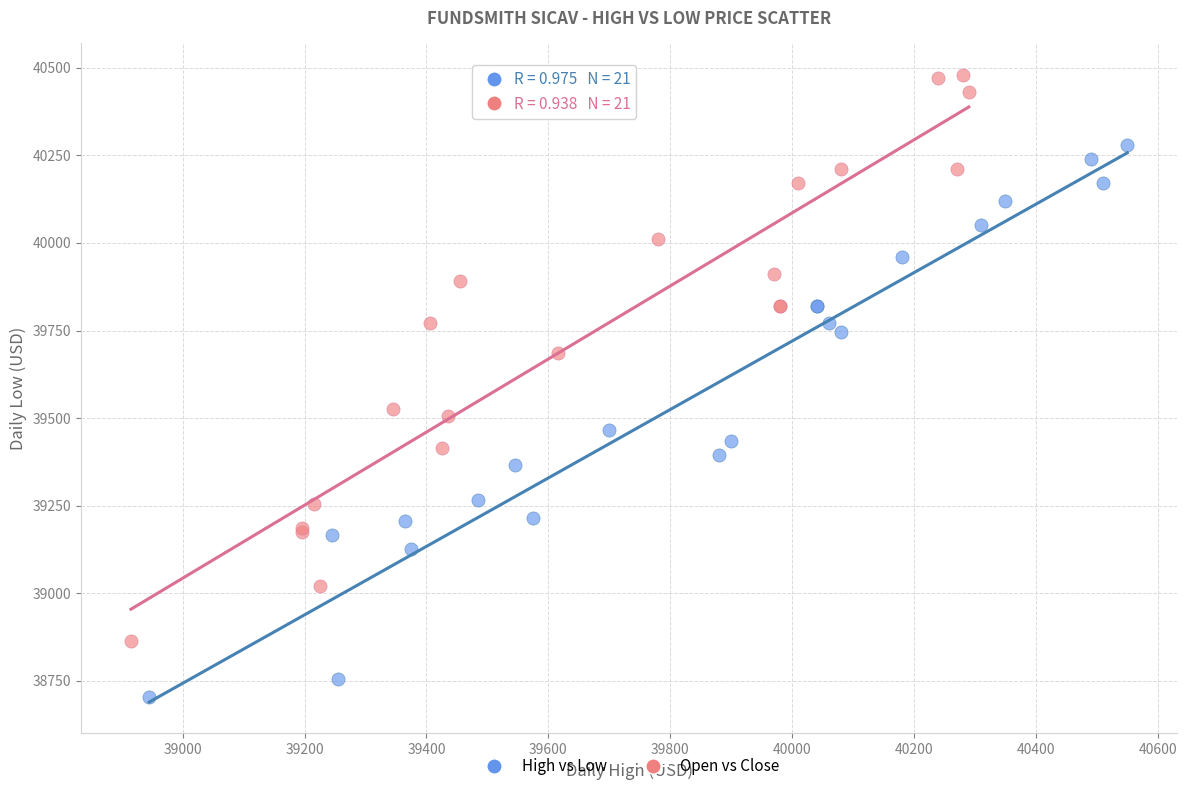

Which series reaches the minimum Y coordinate?

High vs Low